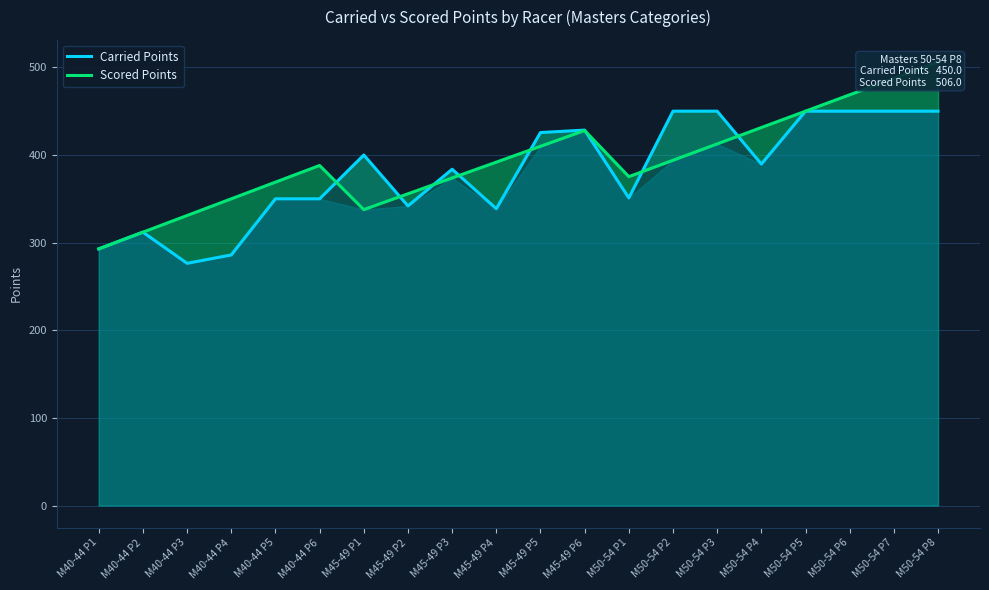

How many values in the Carried Points series exceed 389?

10